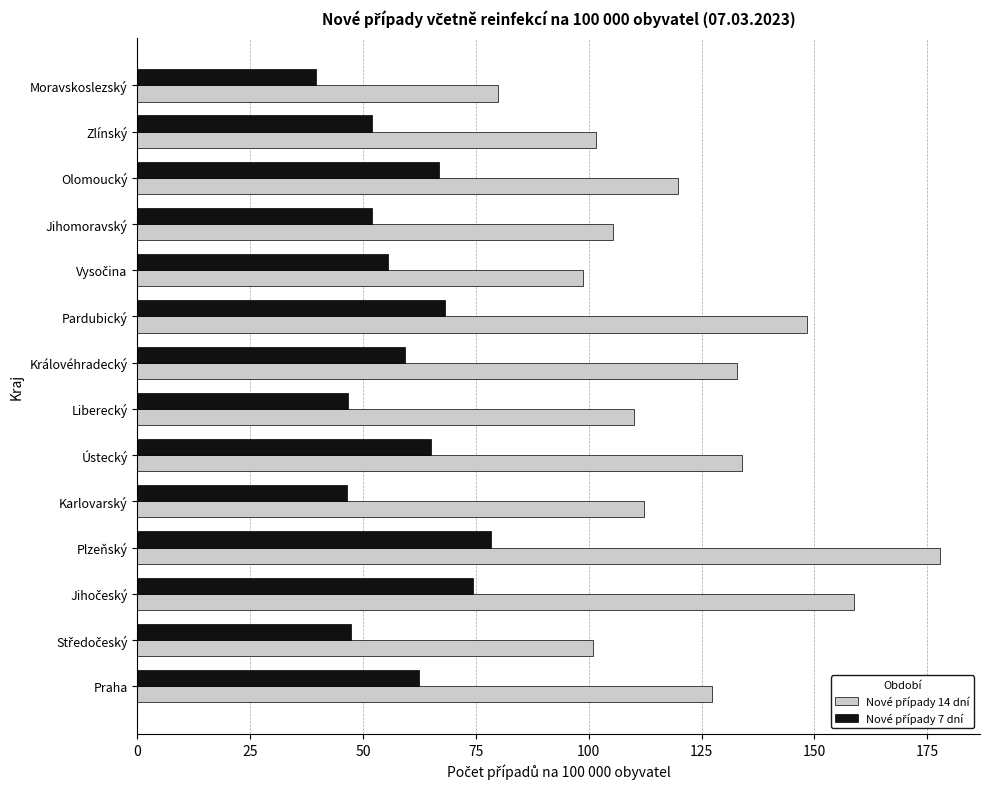

At which category is the sum across all series the highest?

Plzeňský